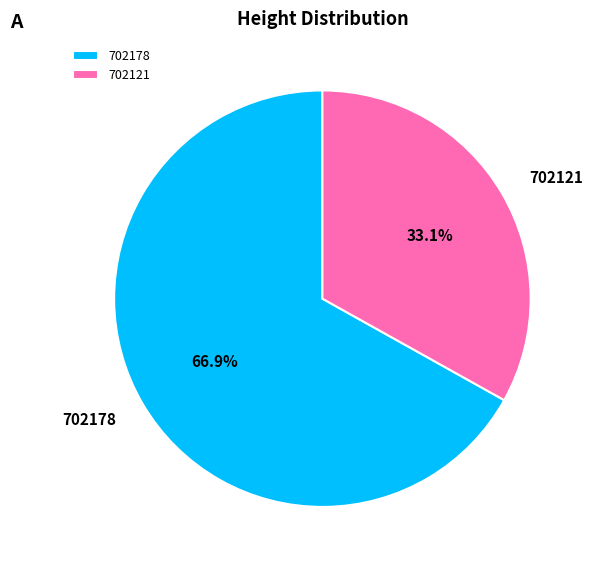

Is it true that 702178 is 67% of the pie?

True